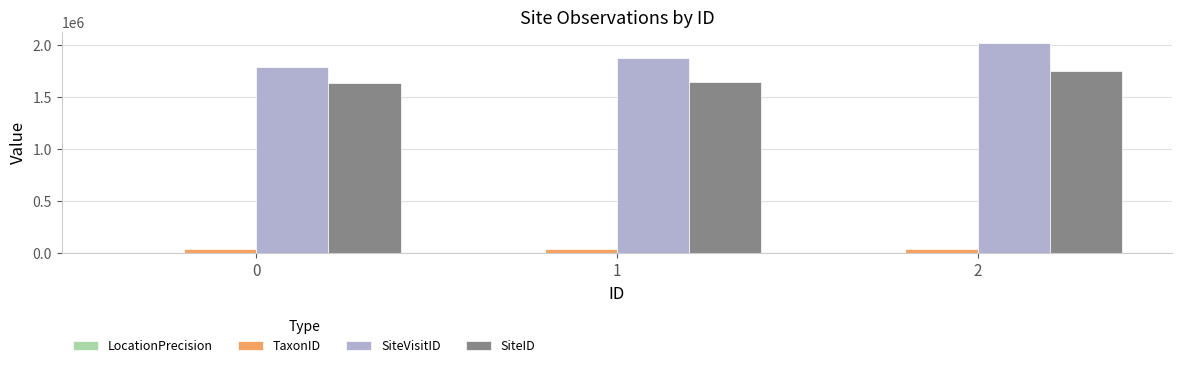

What is the sum of all SiteID values?

5041427